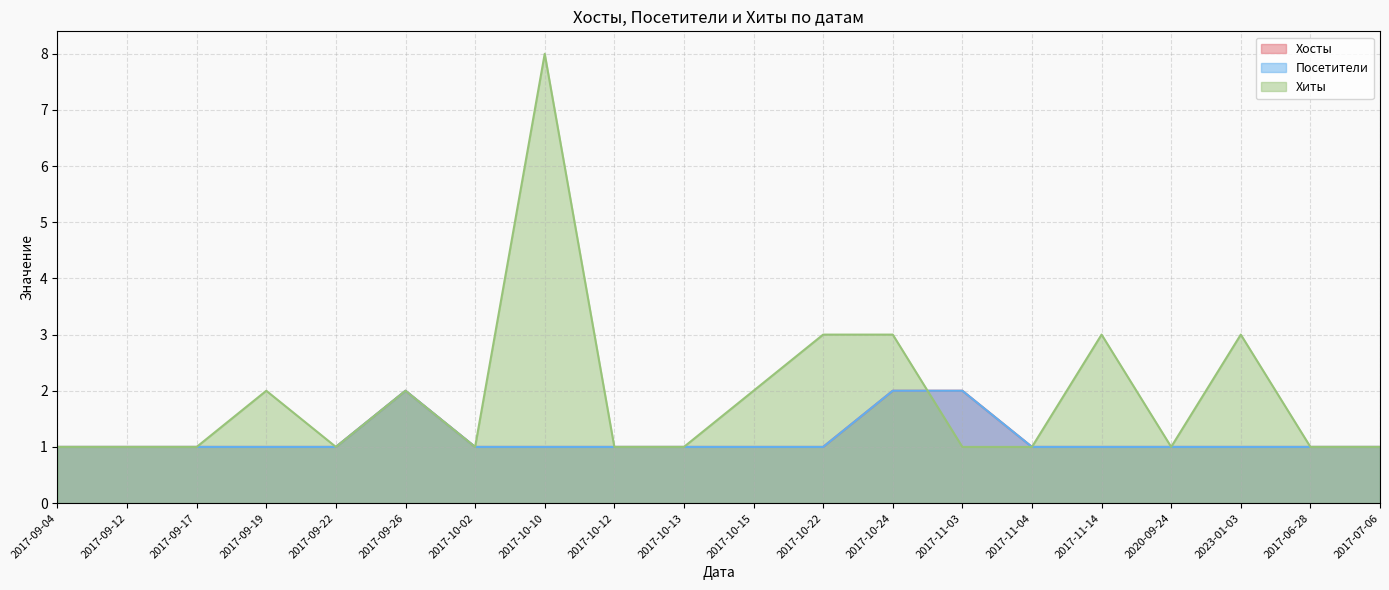

Between 2017-10-10 and 2017-10-15, which is larger?

2017-10-10